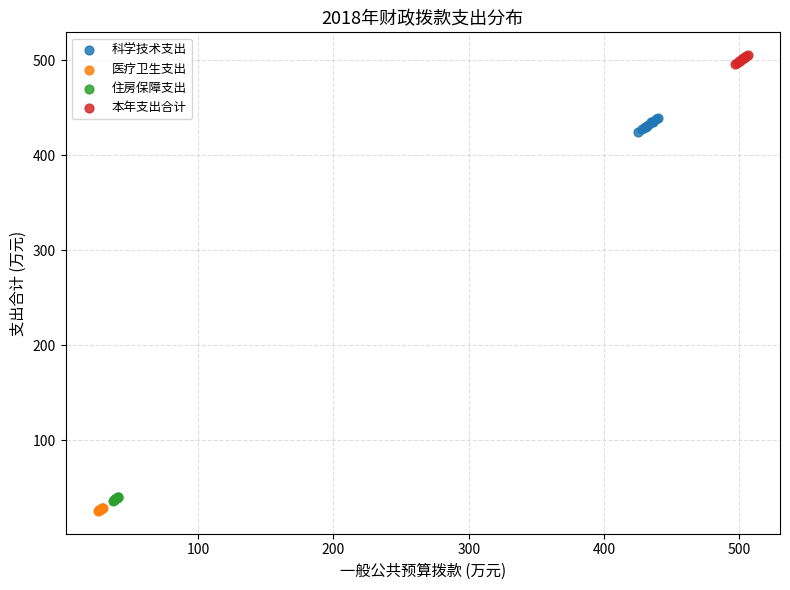

Which series reaches the minimum Y coordinate?

医疗卫生支出